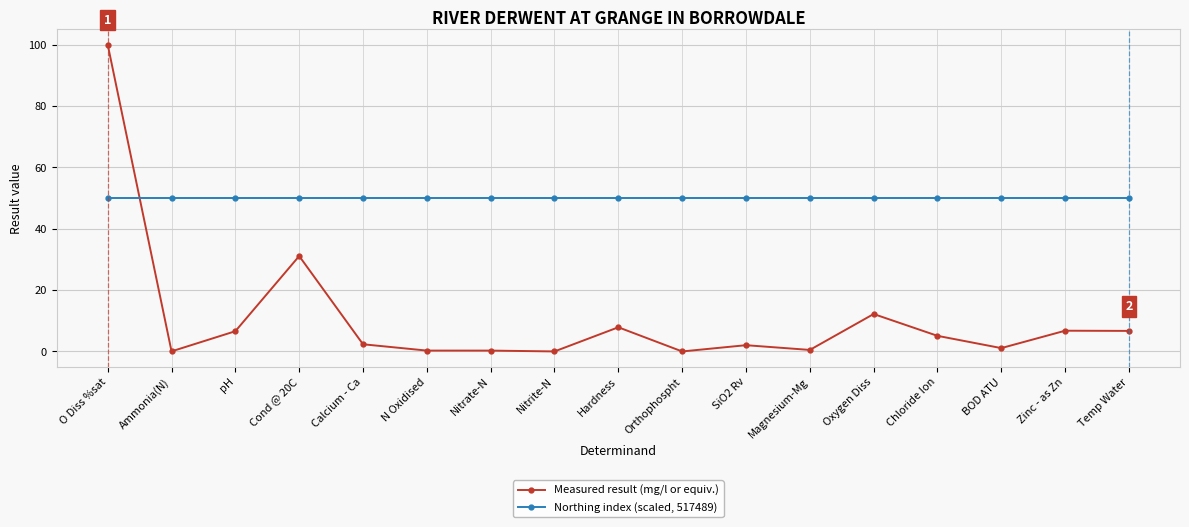

How many series are shown in this chart?

2